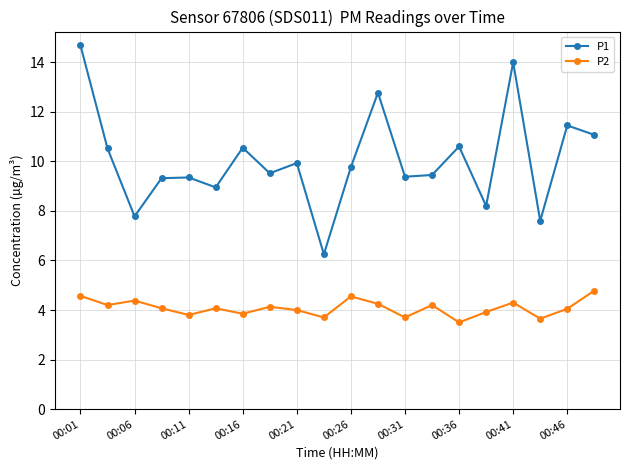

What is the minimum value shown in the chart?

3.5